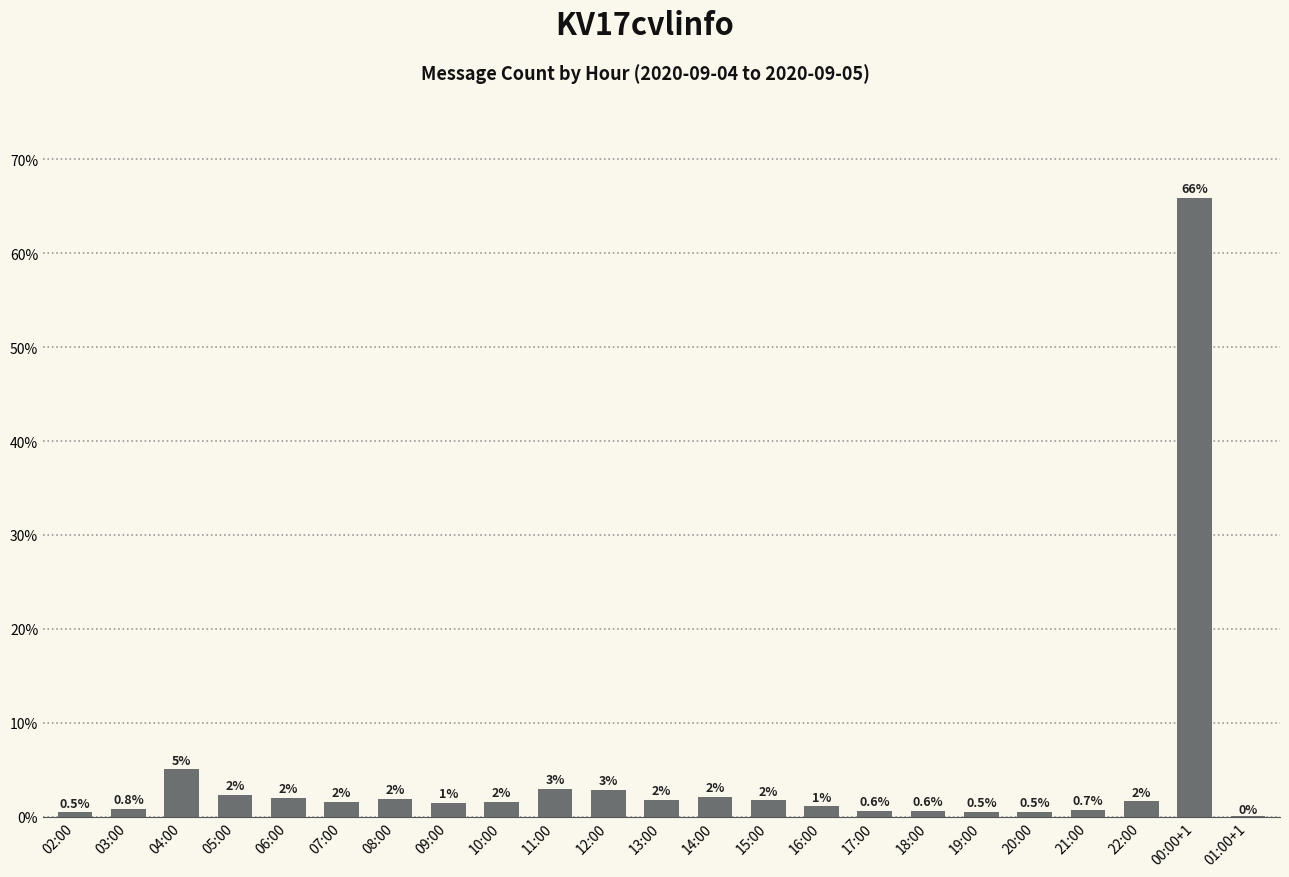

Are the bars horizontal?

No